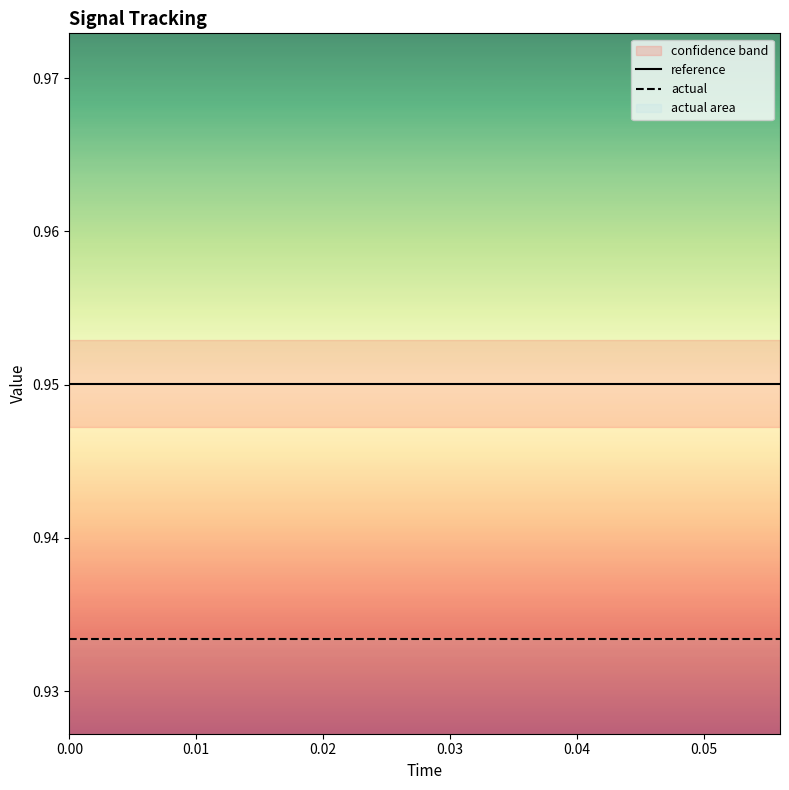

True or false: actual and reference intersect in this chart.

False